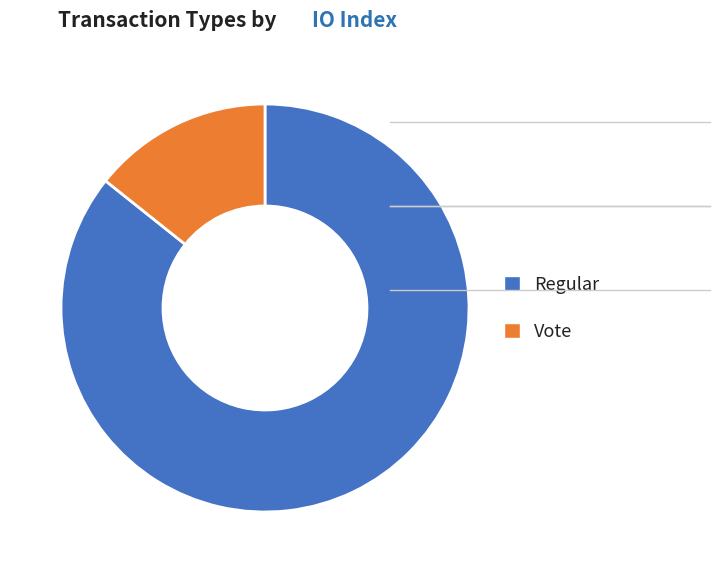

Which slice is the largest?

Regular